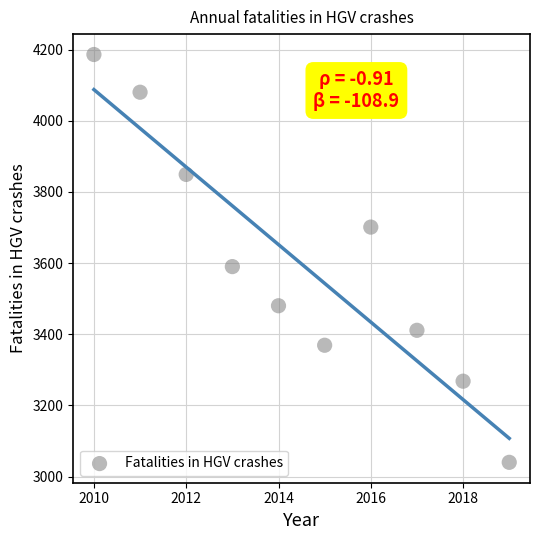

What is the average X value?

2014